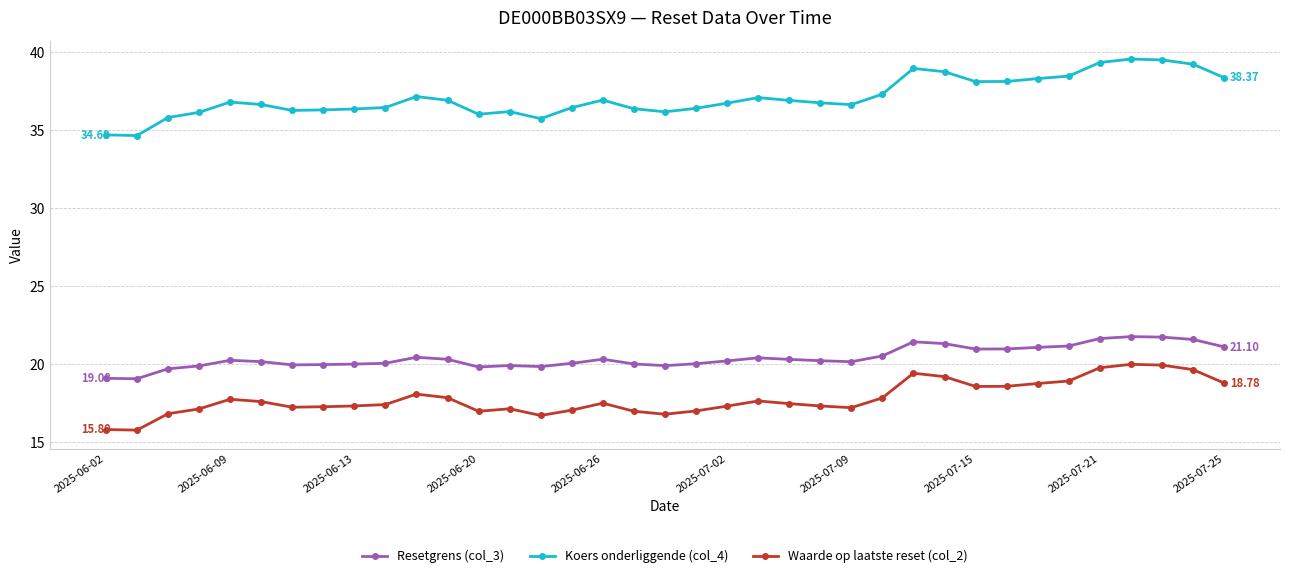

What is the sum of all Waarde op laatste reset (col_2) values?

658.2